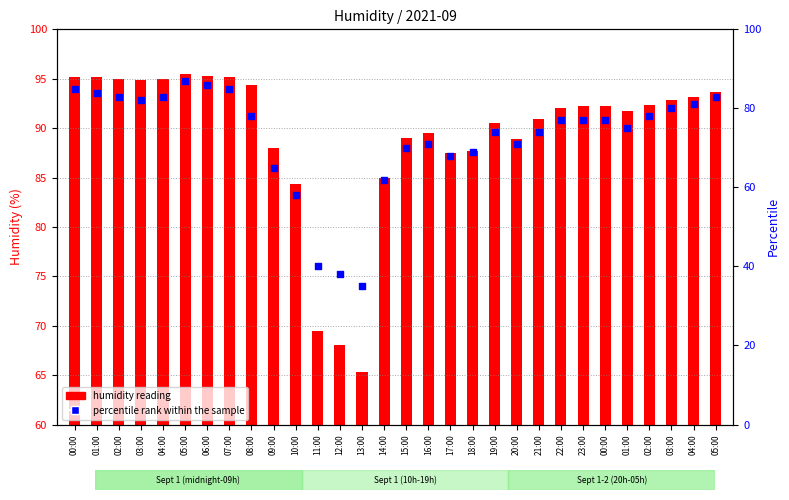

Which series has the largest Y range (max minus min)?

percentile rank within the sample